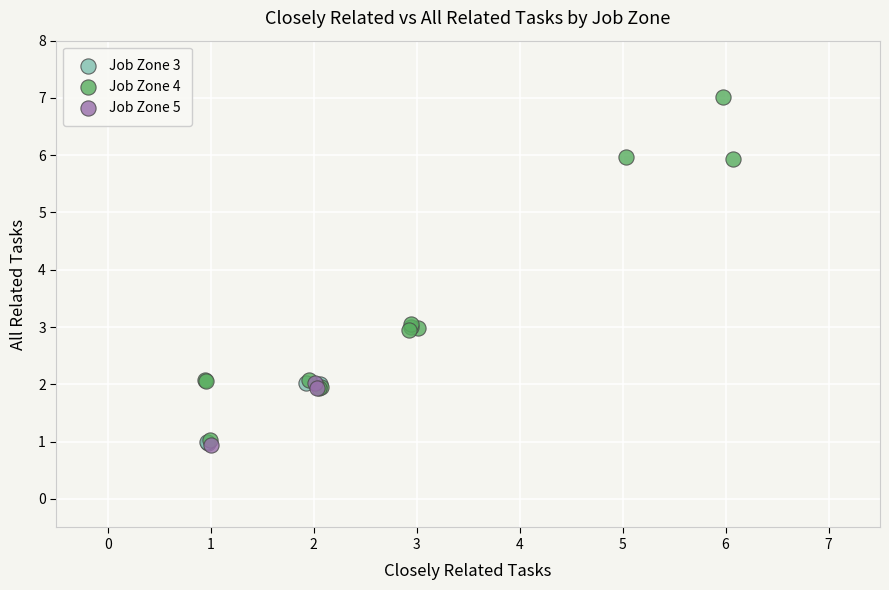

Which series has the widest spread of Y values?

Job Zone 4